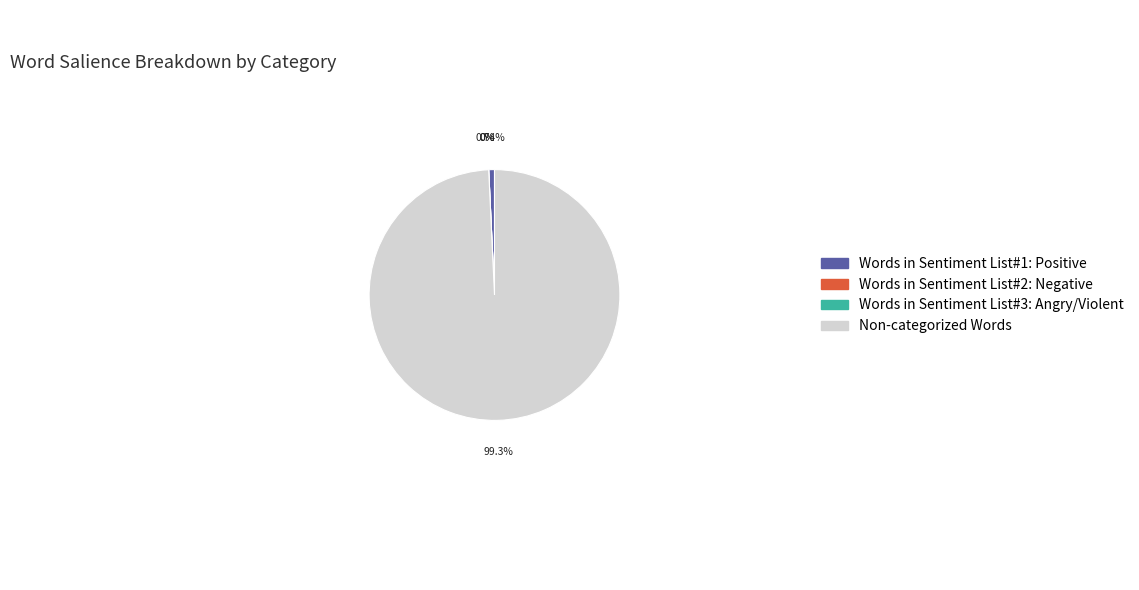

Combined, what portion of the pie is Words in Sentiment List#1: Positive and Words in Sentiment List#3: Angry/Violent?

0.7%